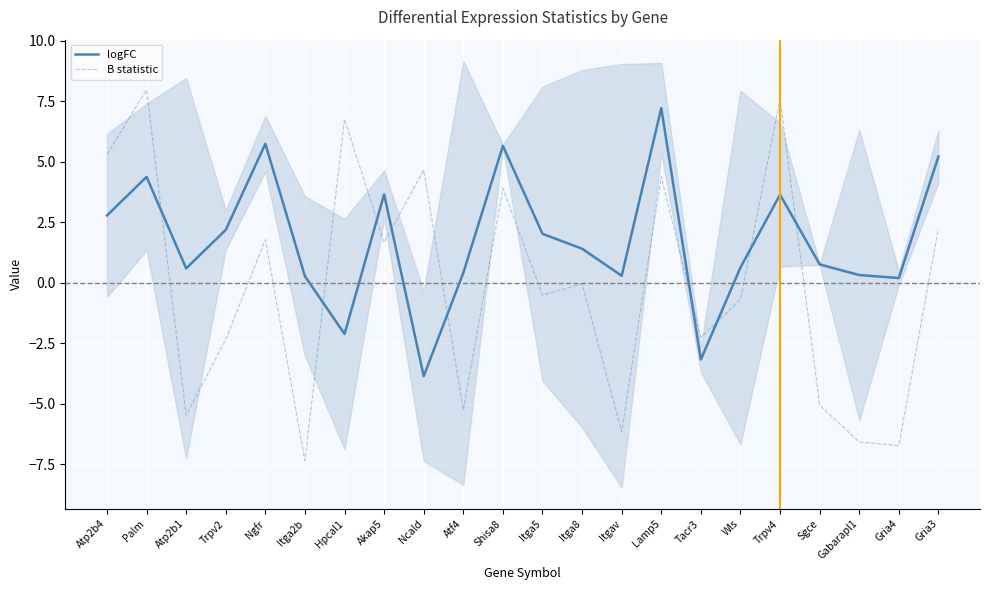

How many times do B statistic and logFC cross each other?

9